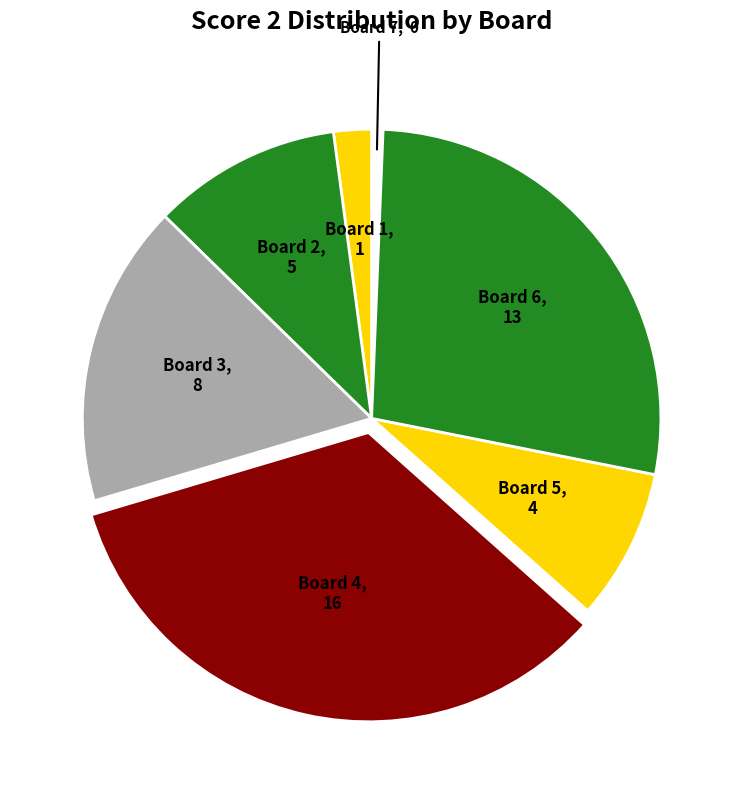

Which category has the smallest portion of the pie?

Board 7